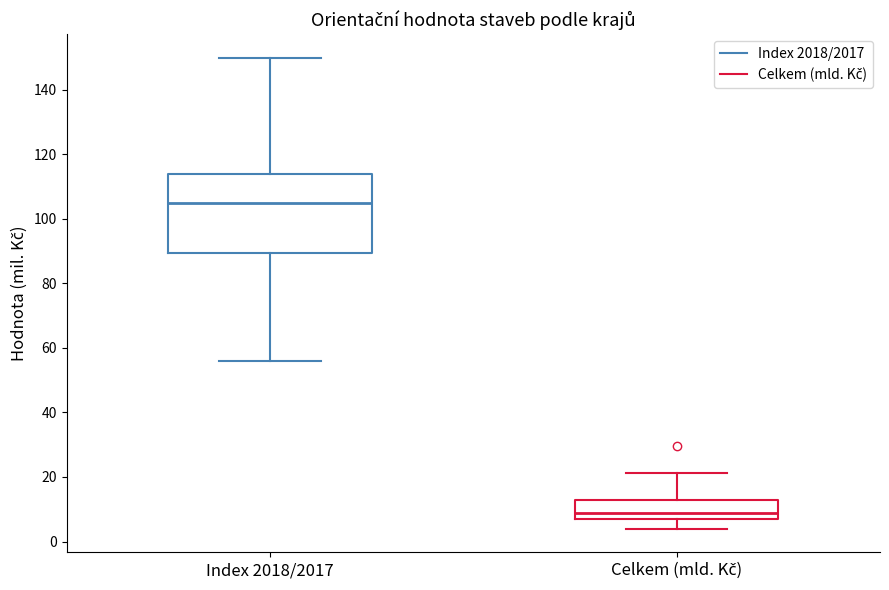

Which box is the tallest, from its lower edge to its upper edge?

Index 2018/2017